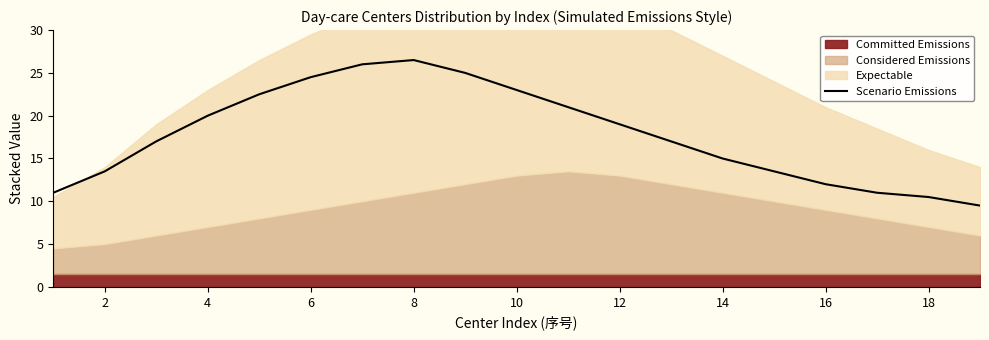

What is the difference between the values at 18 and 14?

4.5